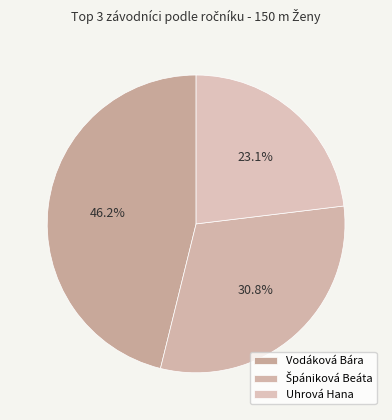

Do Uhrová Hana and Vodáková Bára together represent more than half of the pie?

Yes